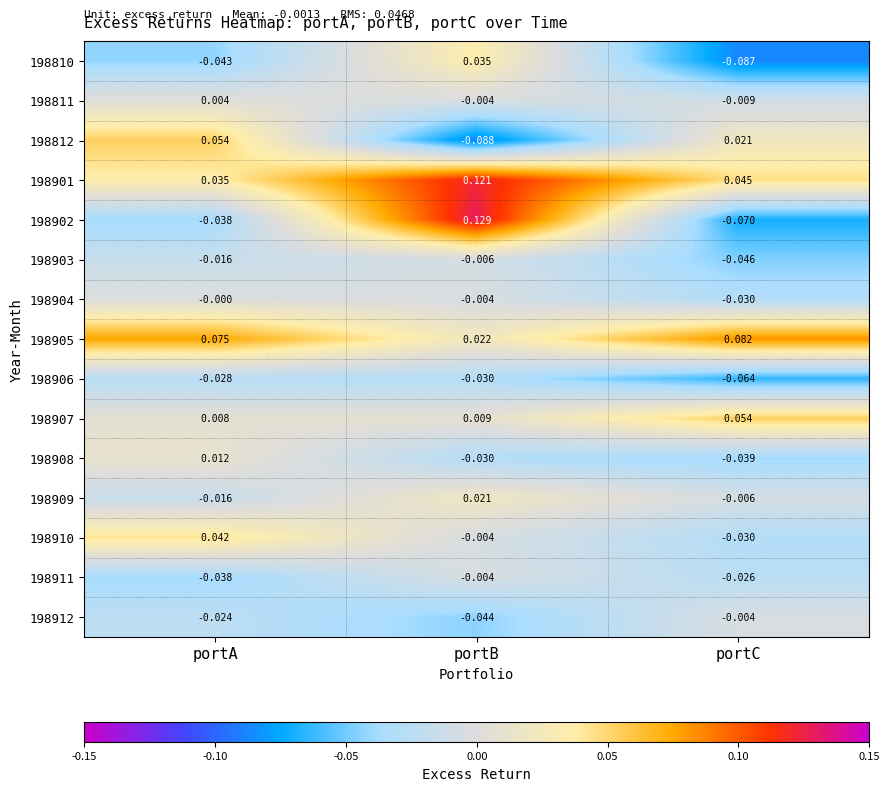

What is the spread (max minus min) of values at portB?

0.2